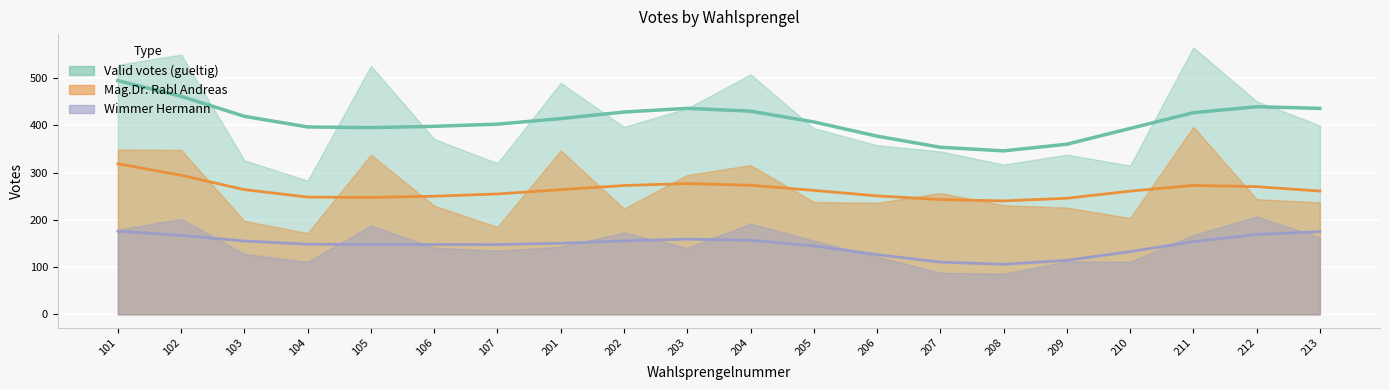

True or false: Wimmer and gueltig intersect in this chart.

False